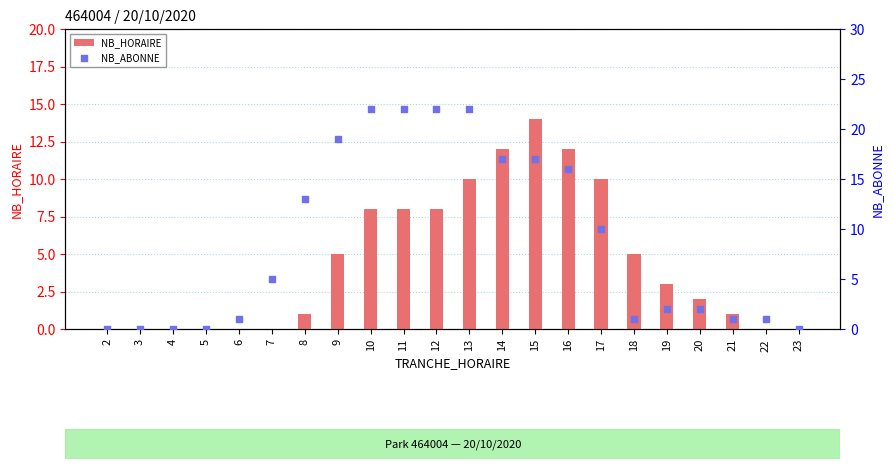

Which series has the largest total across all categories?

NB_ABONNE